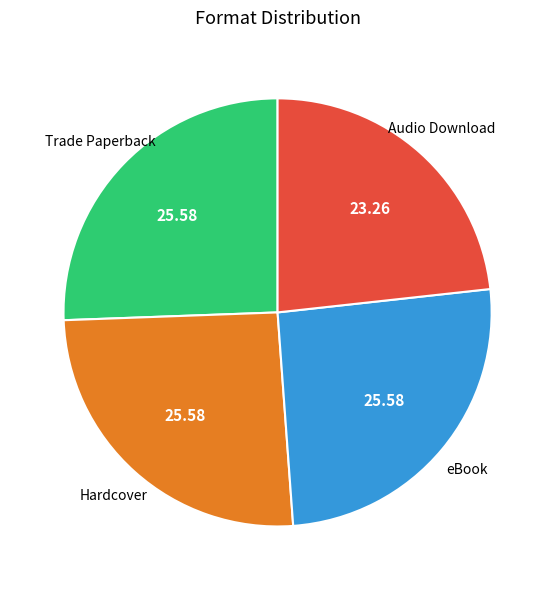

Is there a majority slice in this chart?

No